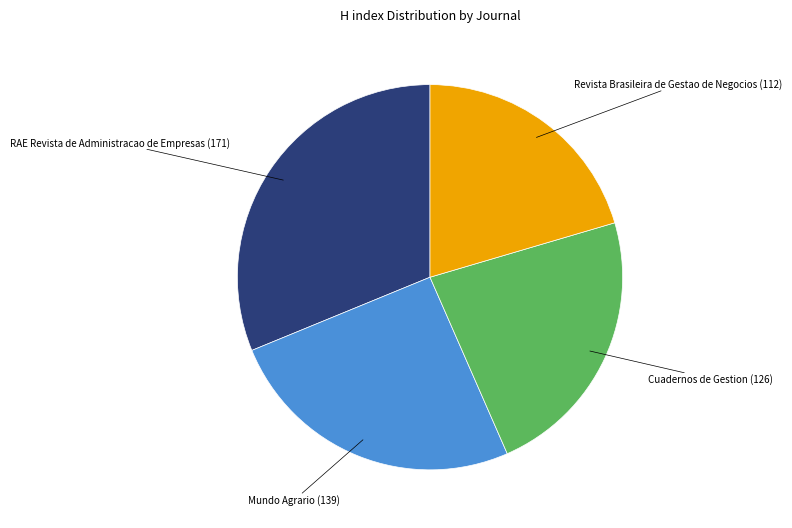

Does any single category account for the majority?

No